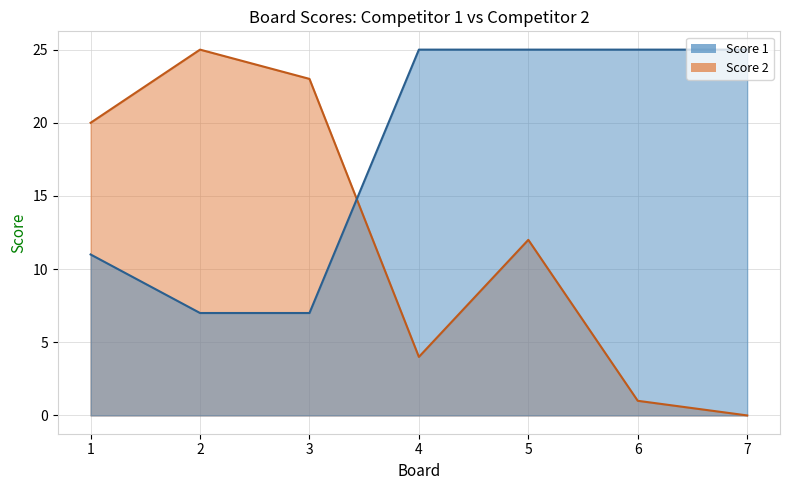

Which category has the lowest value across all series?

7